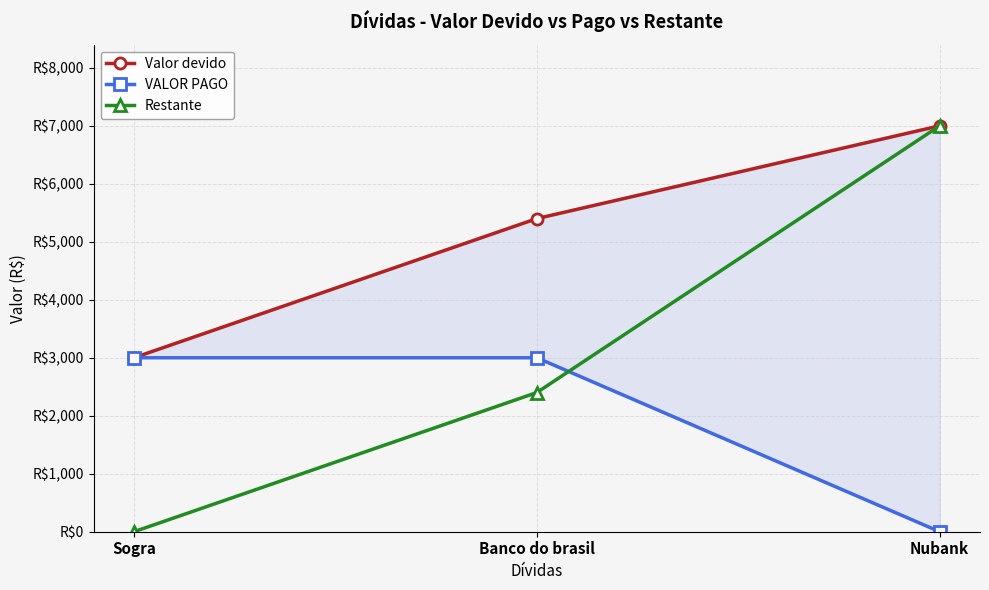

What are all the series names shown in the legend?

Valor devido, VALOR PAGO, Restante